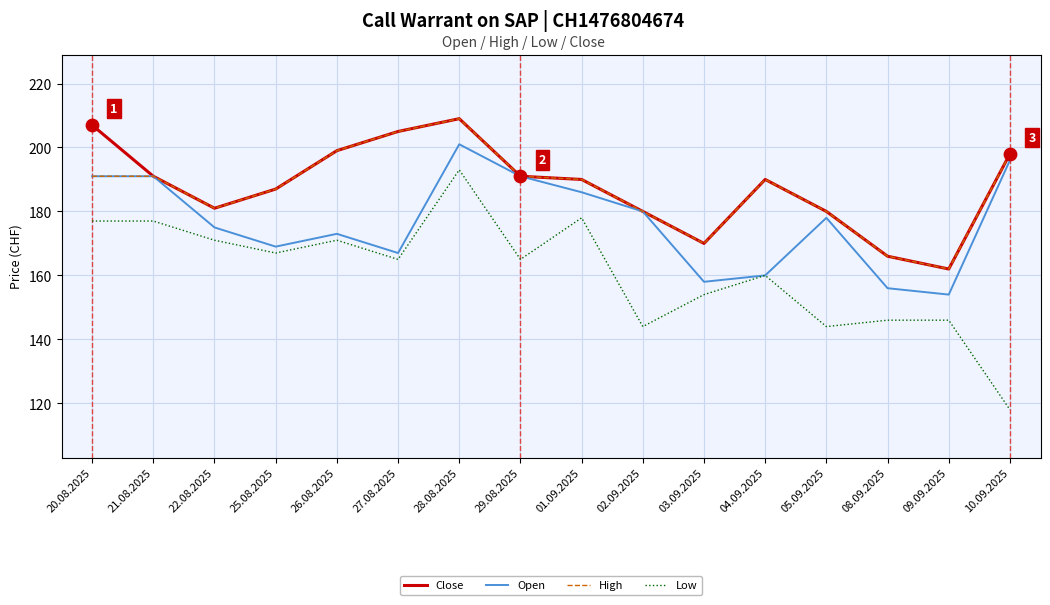

At how many categories does at least one series exceed 192?

5